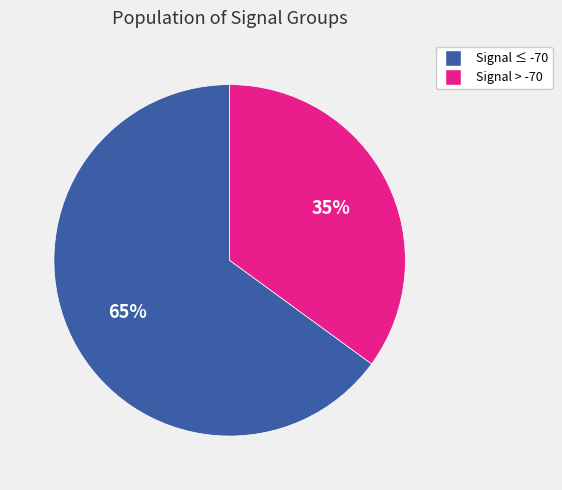

Is there any slice that represents more than half of the pie?

Yes